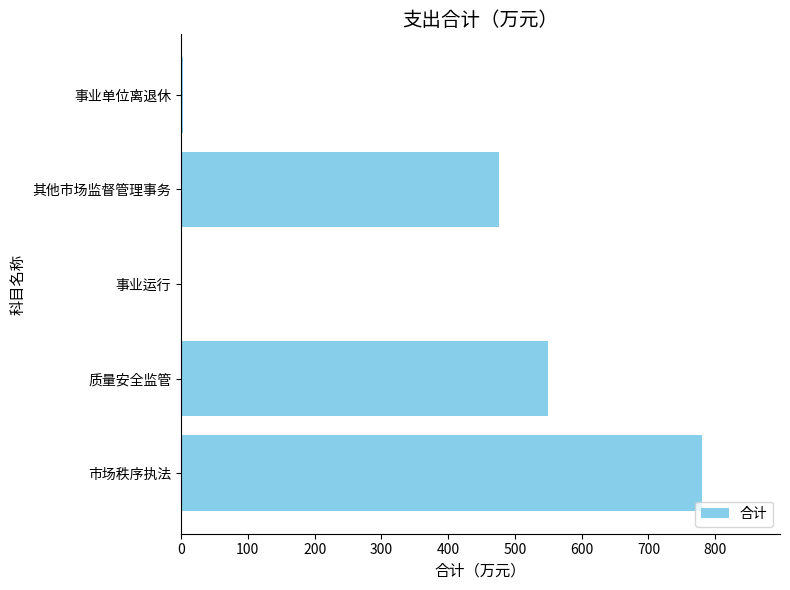

What is the greatest value displayed?

780.0